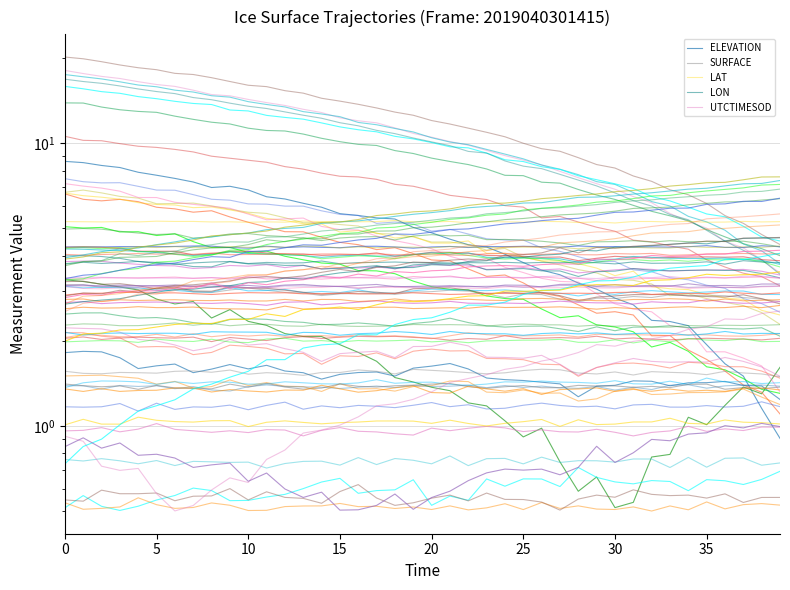

True or false: SURFACE and UTCTIMESOD intersect in this chart.

False